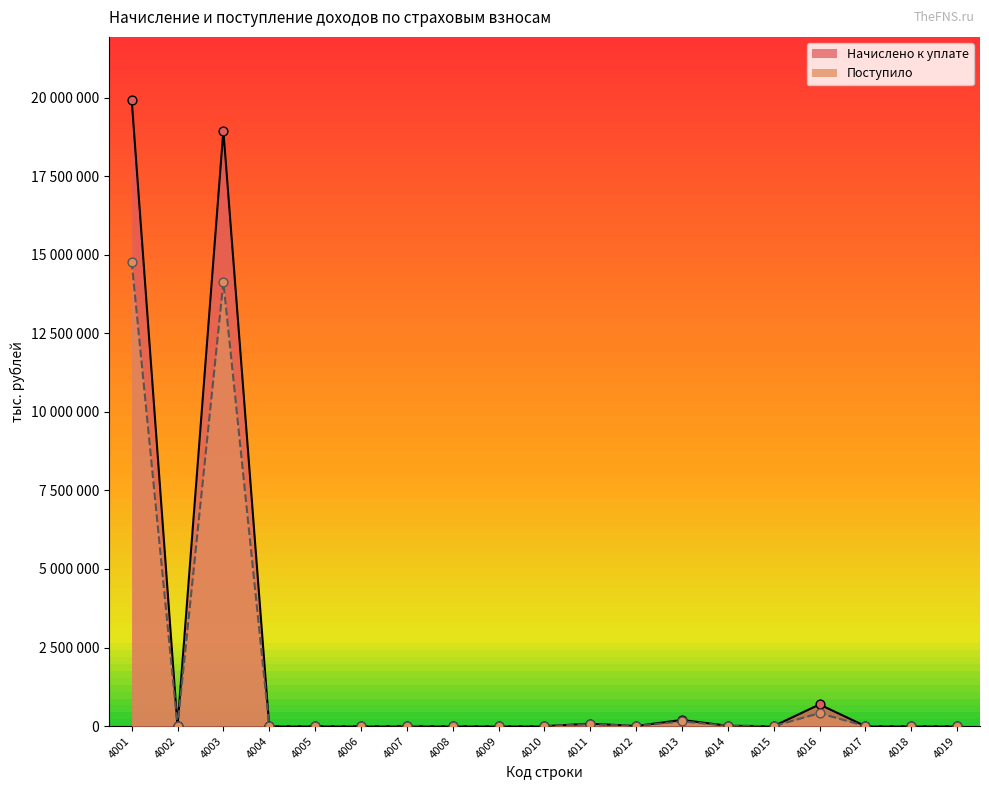

At how many categories does at least one series exceed 11587978?

2